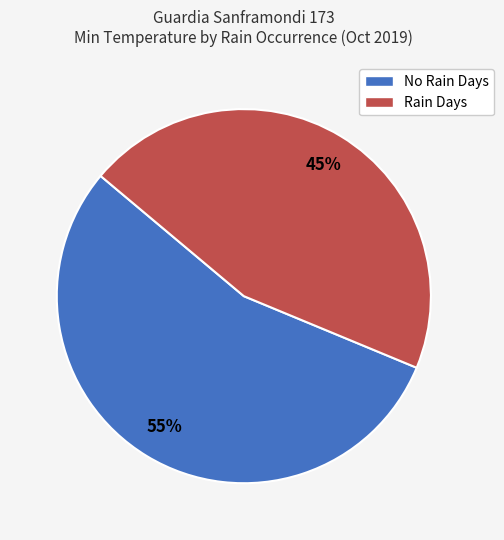

The No Rain Days slice represents 67% of the pie. True or false?

False